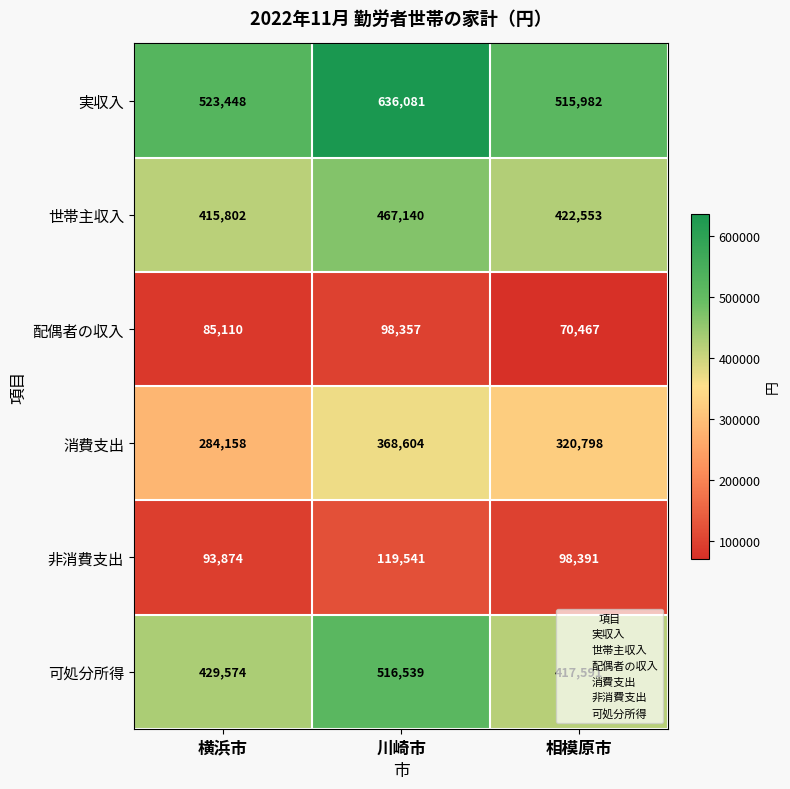

True or false: 配偶者の収入 has a value of 85110 at 横浜市.

True